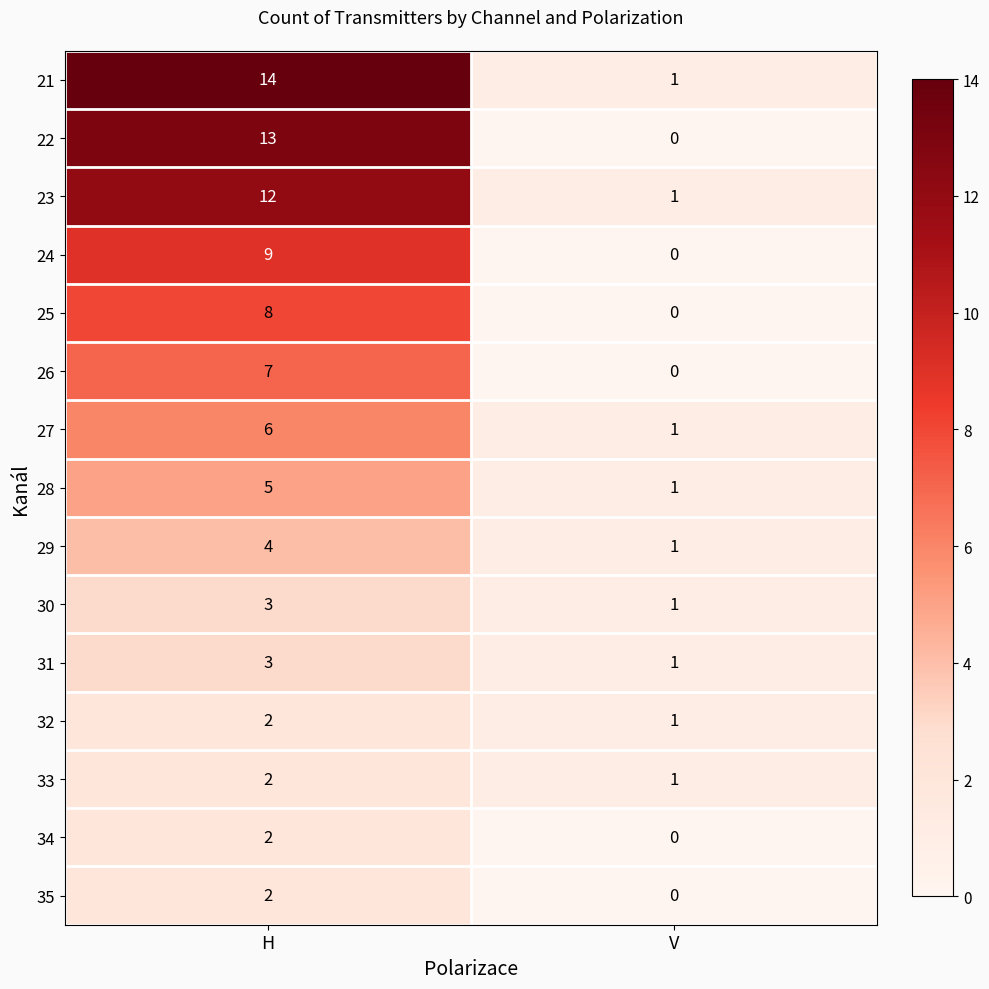

Where is 27 nearest to the value 3?

V